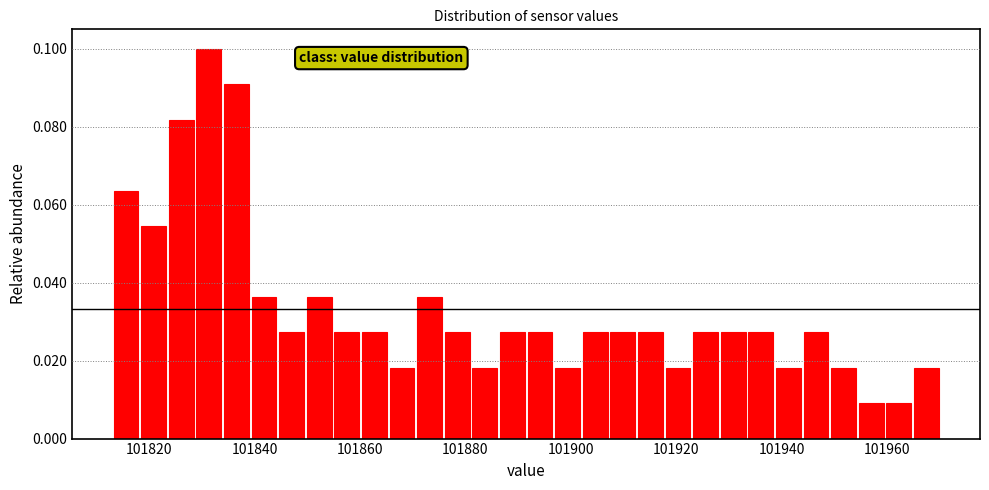

Read against the x-axis, roughly where is the centre of the tallest bar?

101832